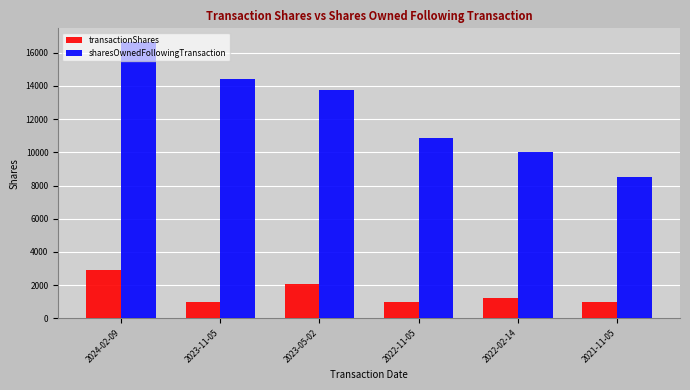

What is the maximum value shown in the chart?

16643